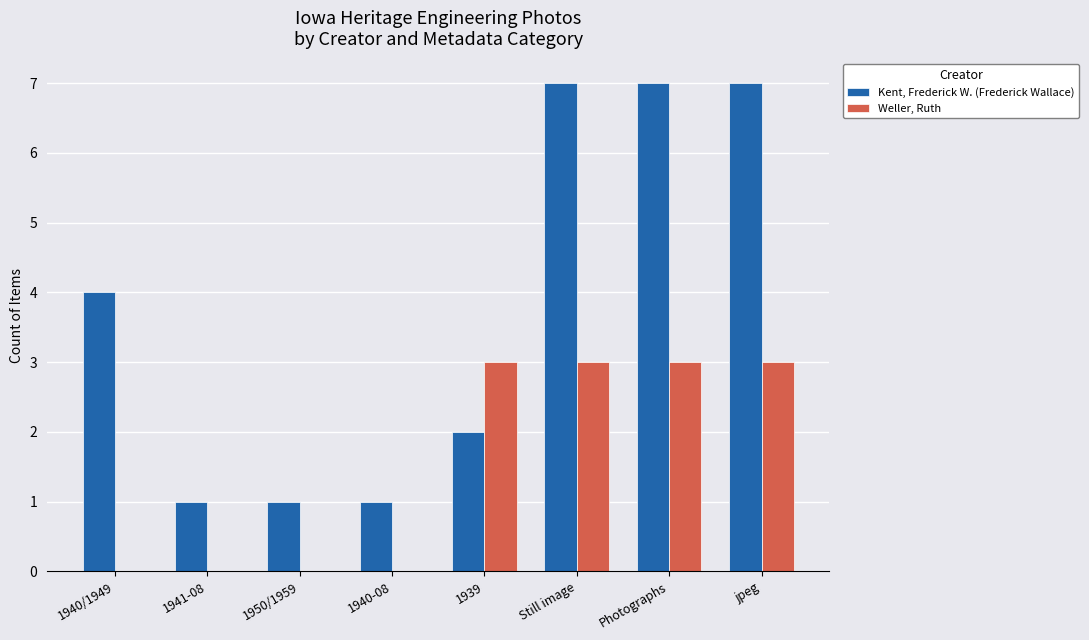

Are the bars grouped side by side (vs. stacked)?

Yes